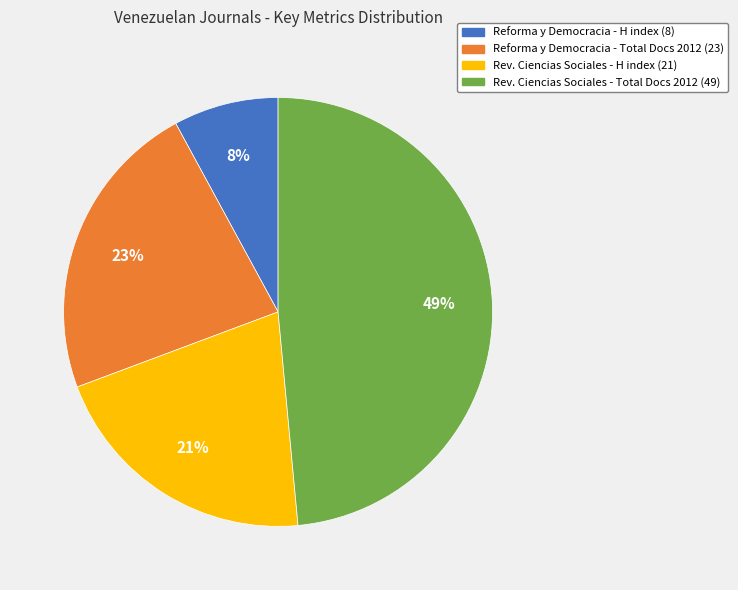

What is the ratio of the value at Reforma y Democracia - Total Docs 2012 (23) to the value at Rev. Ciencias Sociales - H index (21)?

1.1